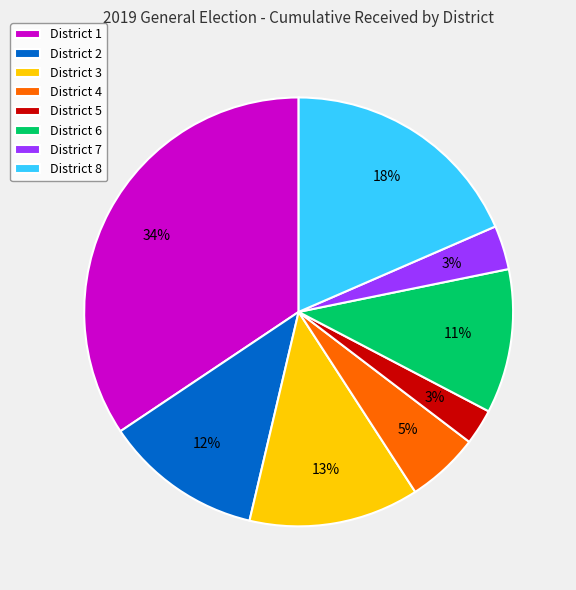

To the nearest percent, what portion does District 8 represent?

18%